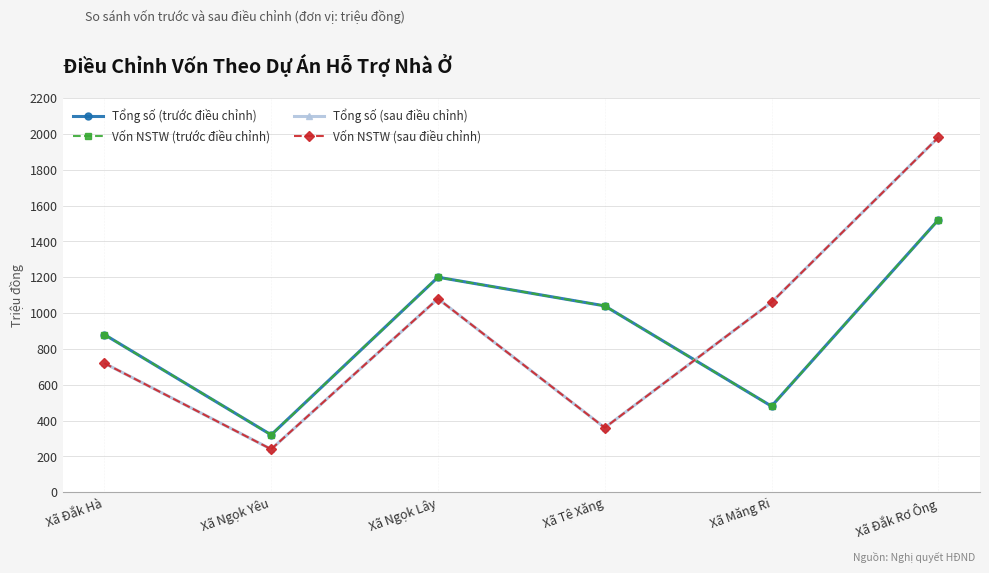

How many interior local valleys does the Vốn NSTW (sau điều chỉnh) series have?

2